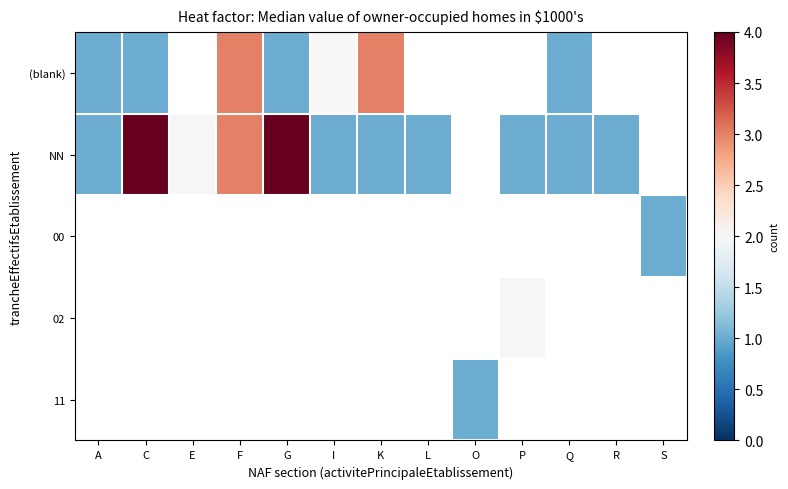

Which series has the widest spread of values?

NN